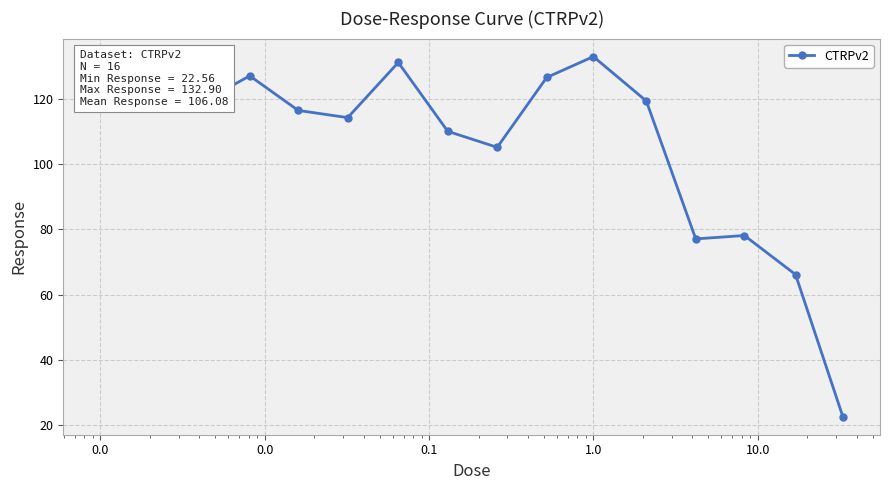

How many data points are above 118?

8